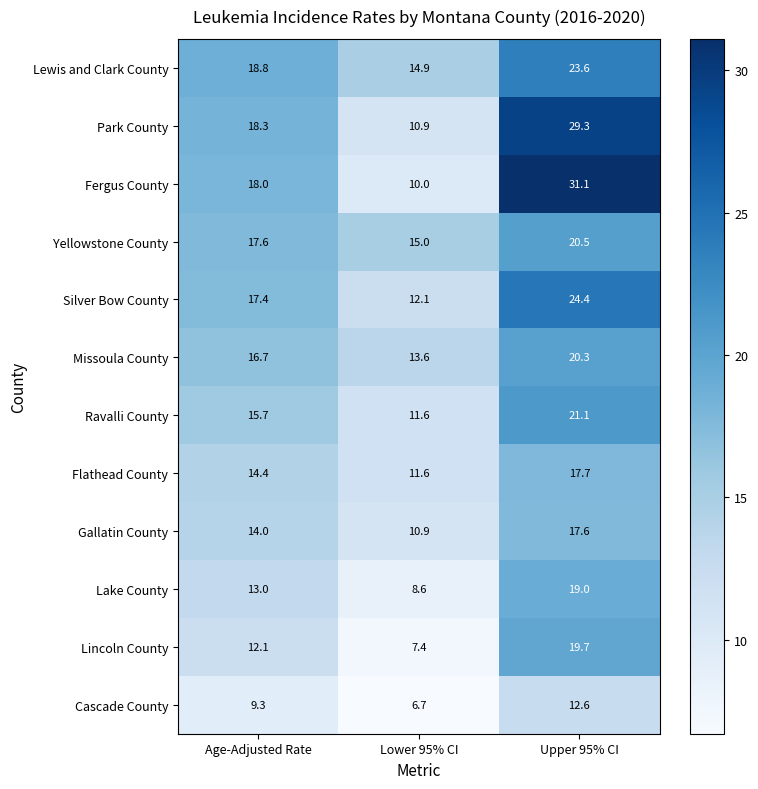

The value of Lake County at Lower 95% CI is 2.6. True or false?

False